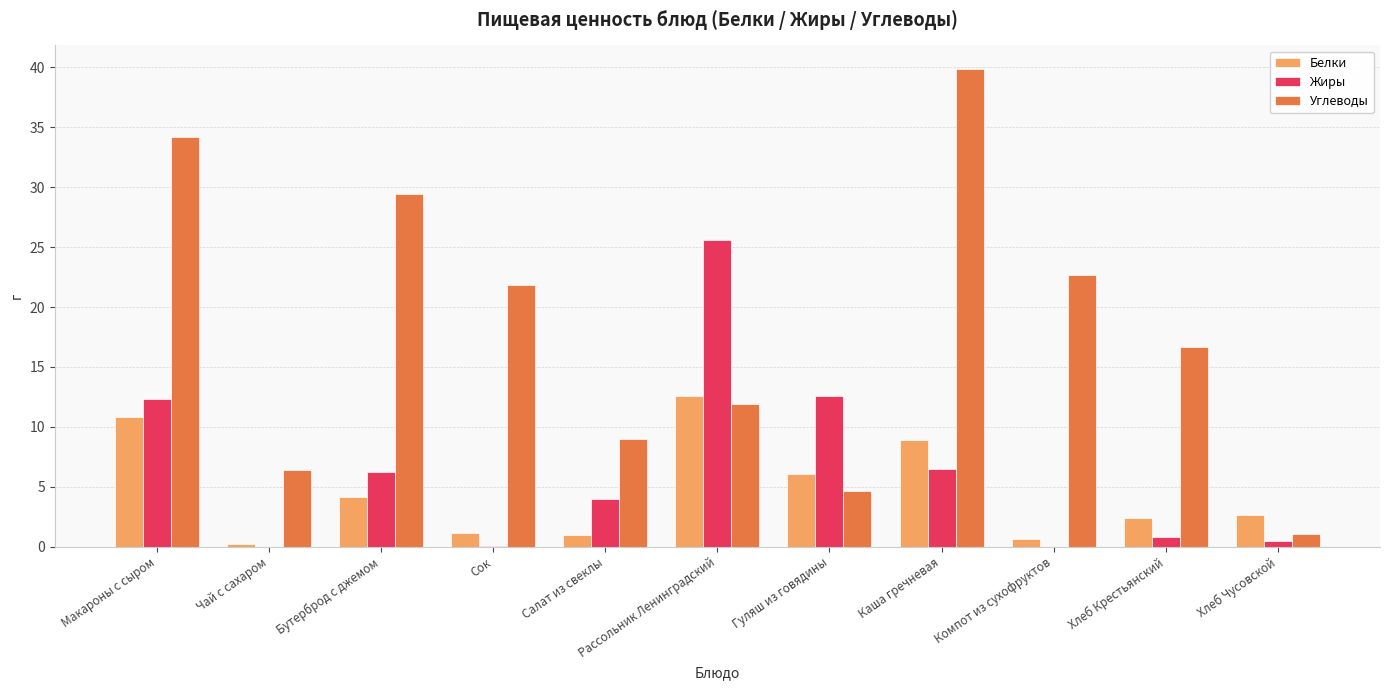

How many distinct data groups are displayed?

3